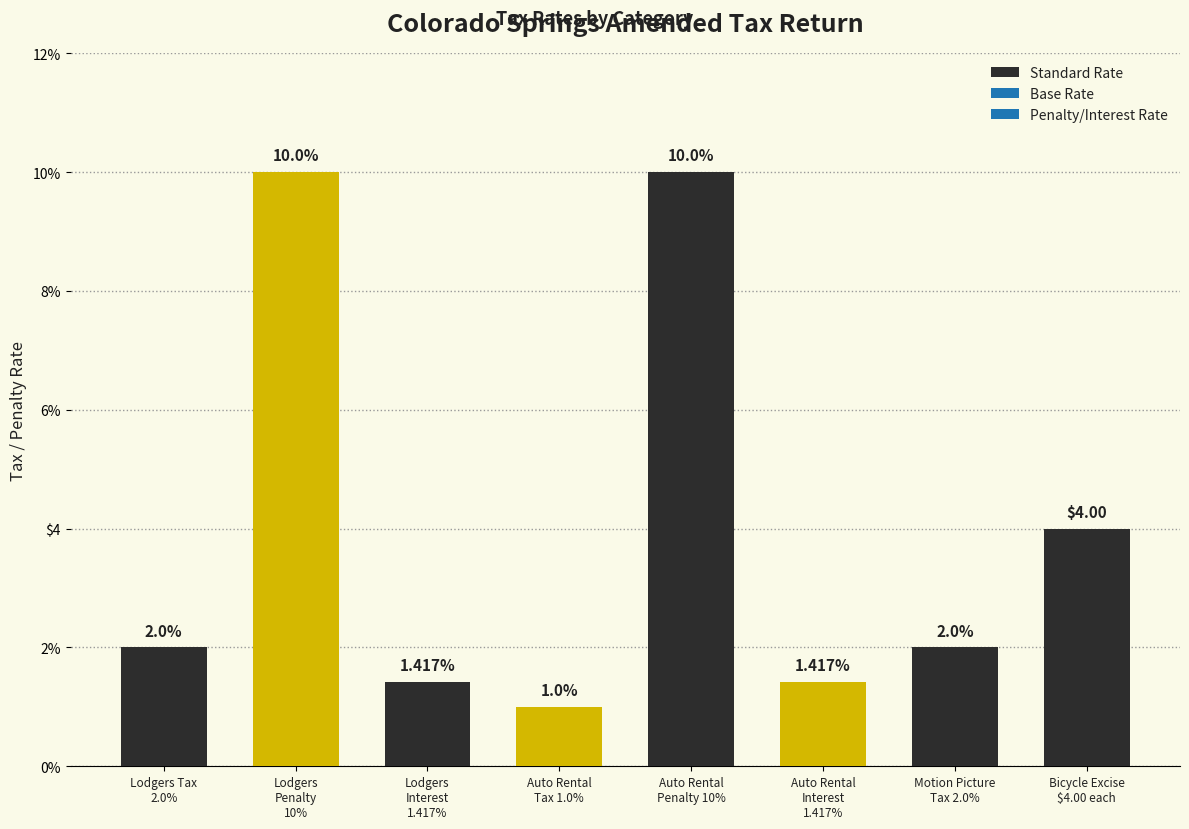

What is the sum of all values?

31.8